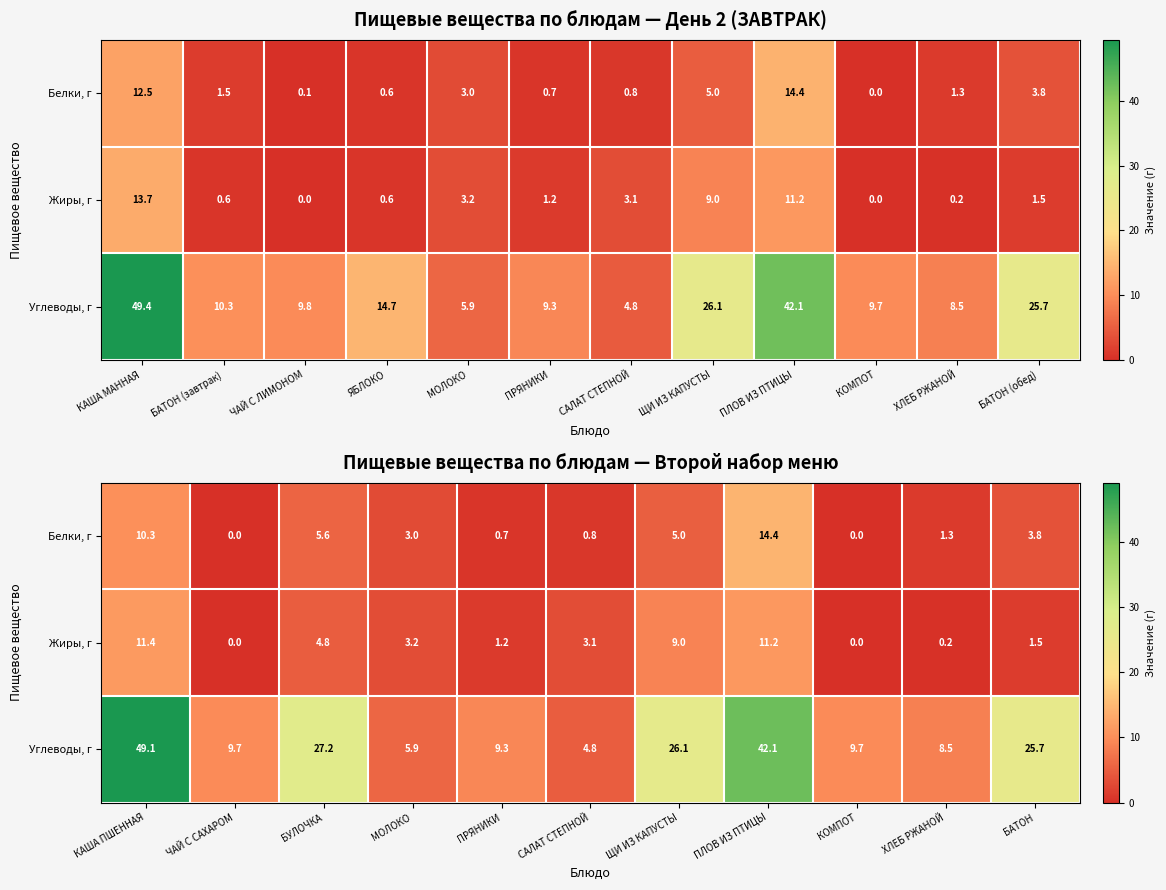

Rank the series by their maximum value, from highest to lowest.

Углеводы, г, Белки, г, Жиры, г